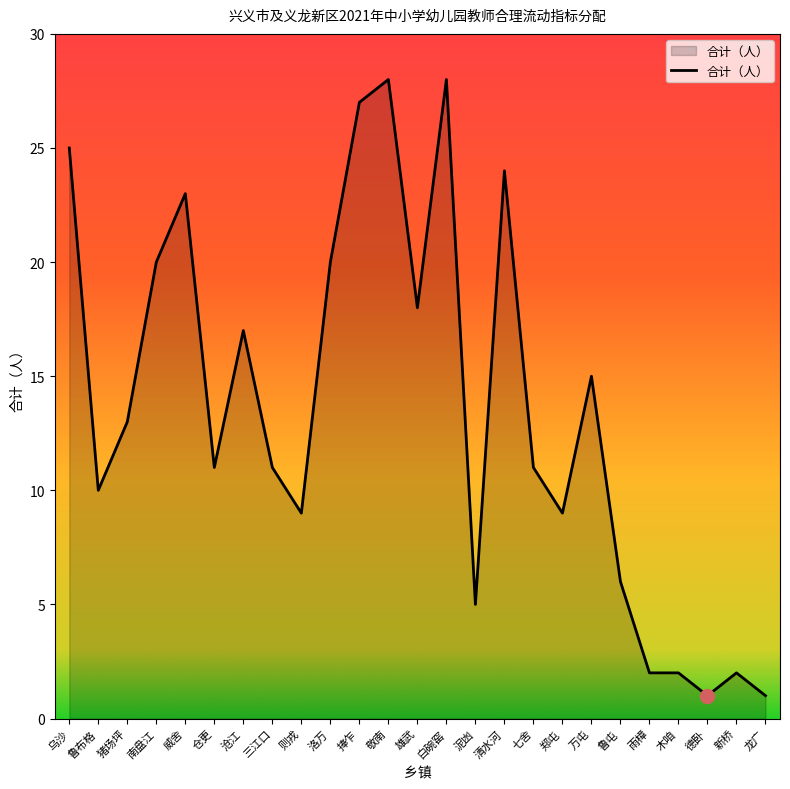

What is the minimum value shown in the chart?

1